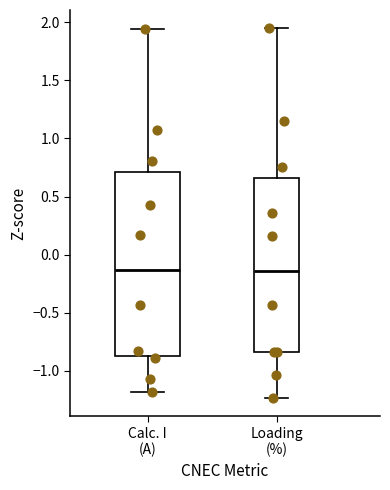

Reading left to right, read every box against the y-axis: the position of its median line, the range the box covers, and the ends of its whiskers. The values are not printed on the chart, so give them approximately, as read against the axis.

Calc. I (A): median -0.15, box -0.85 to 0.70, whiskers -1.20 to 1.95
Loading (%): median -0.15, box -0.85 to 0.65, whiskers -1.25 to 1.95